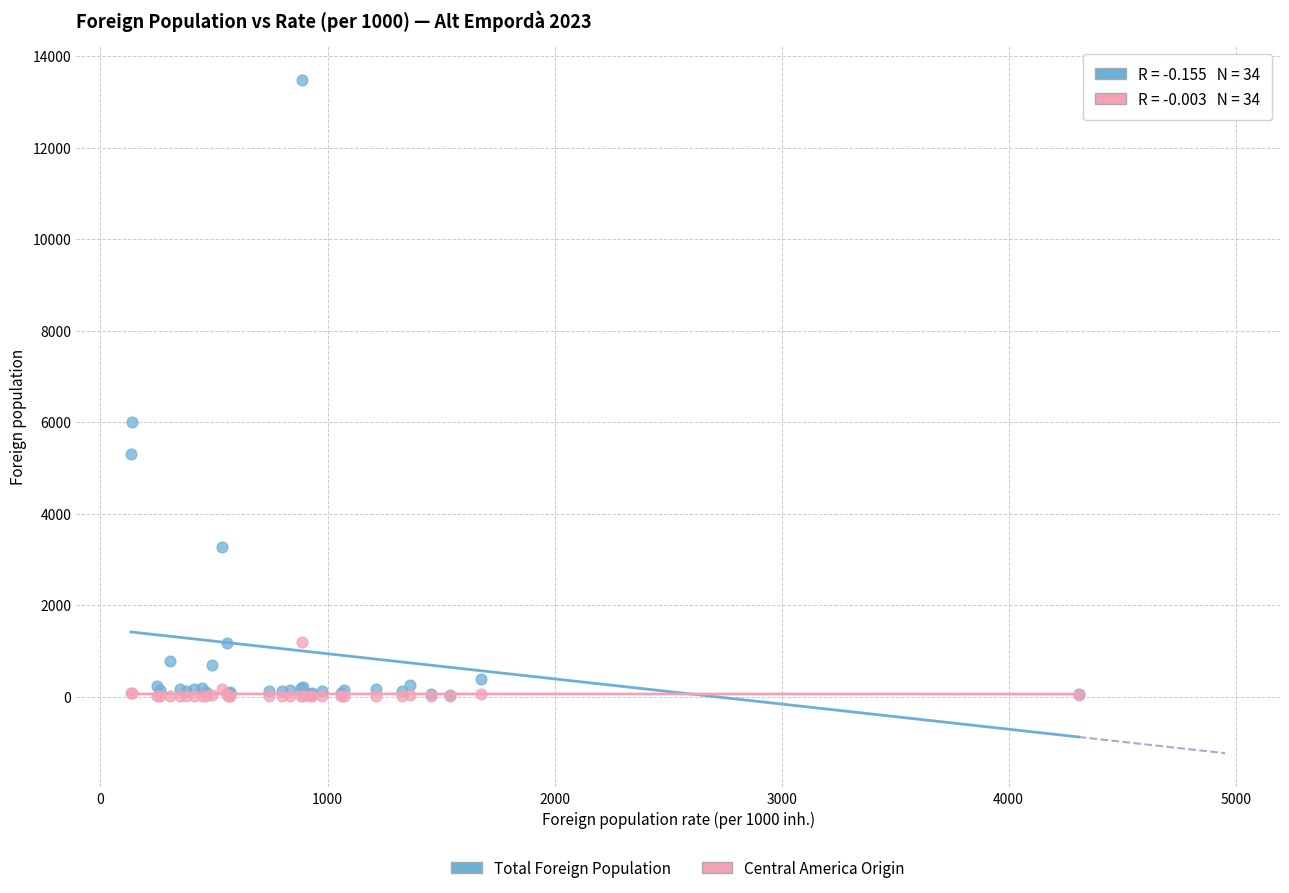

In the Total Foreign Population series, what Y value is closest to 6751?

6011